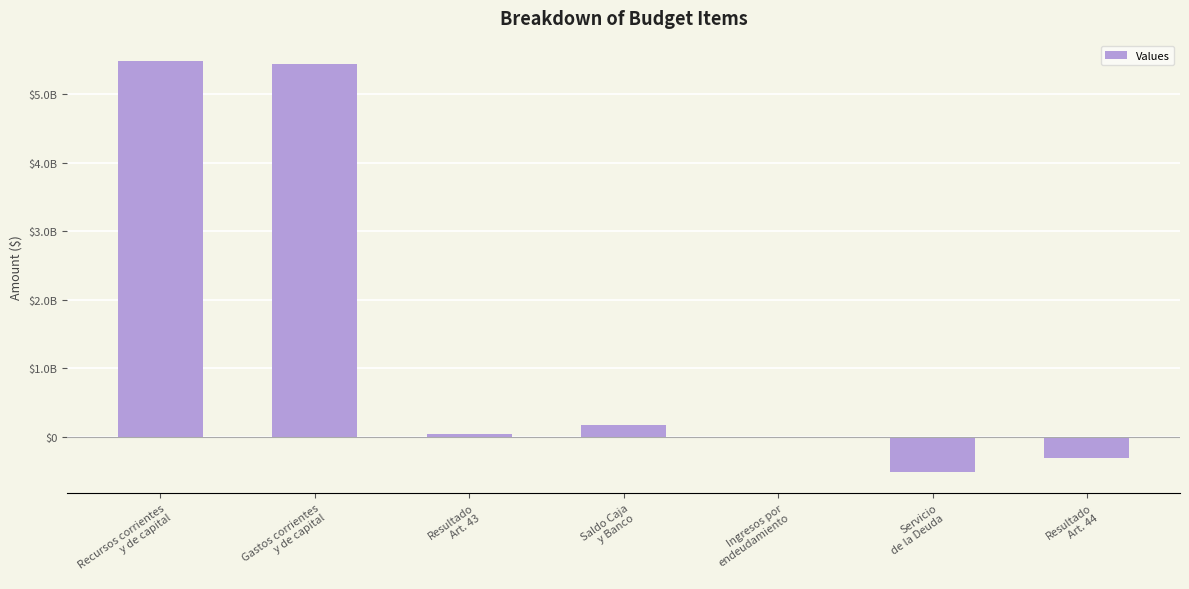

Count the number of data series in this chart.

1